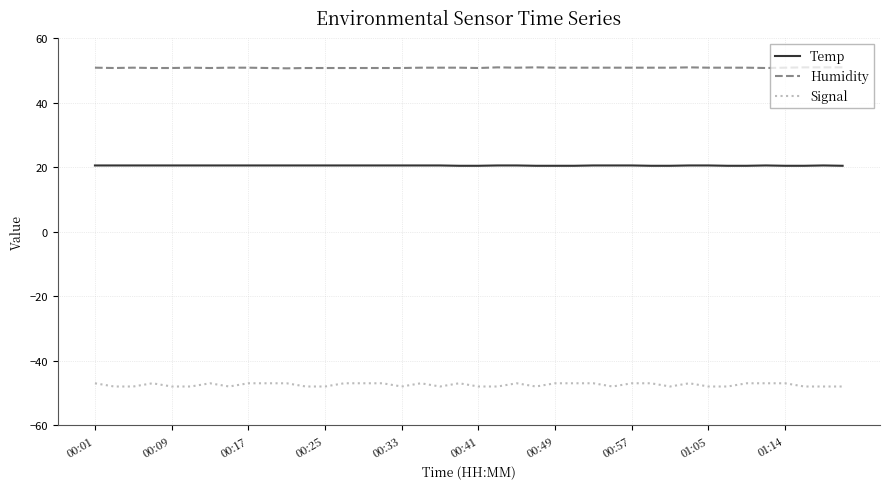

Rank the series by their average value, from highest to lowest.

Humidity, Temp, Signal